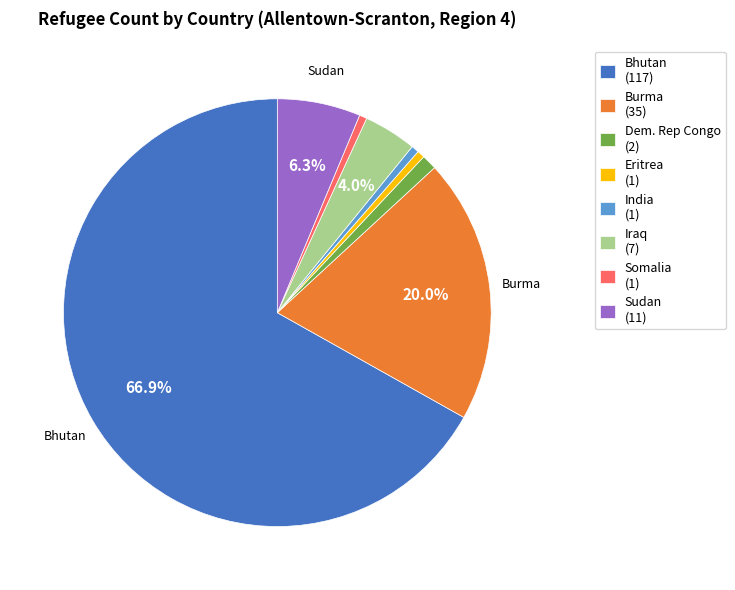

Approximately how many times larger is the value at Sudan compared to Eritrea?

11.0